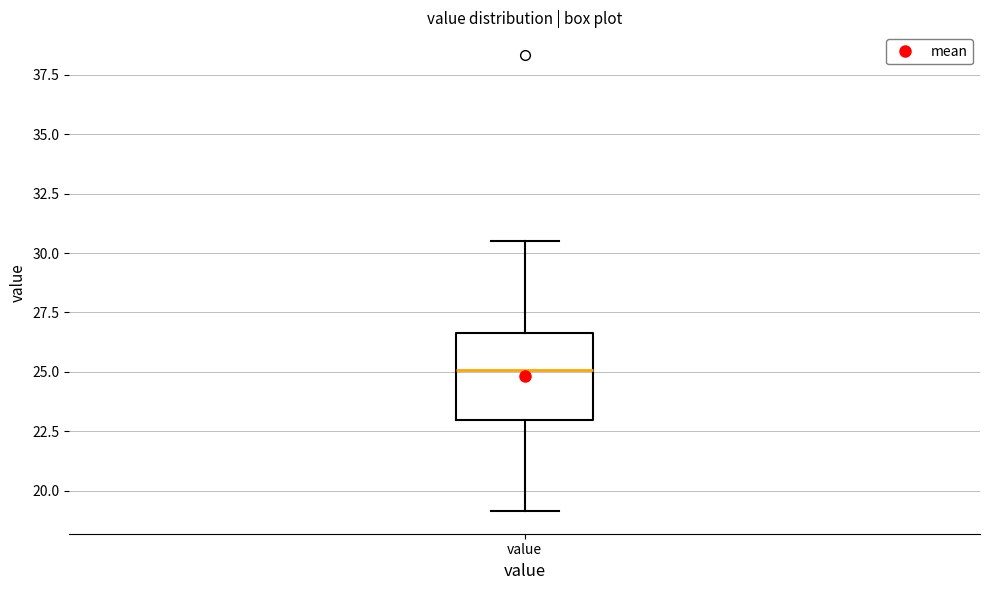

Transcribe this box plot: give where the median line is, the range the box spans, and where the two whiskers end, as read against the y-axis. The values are not printed on the chart, so give them approximately, as read against the axis.

median 25.0, box 23.0 to 26.5, whiskers 19.0 to 30.5